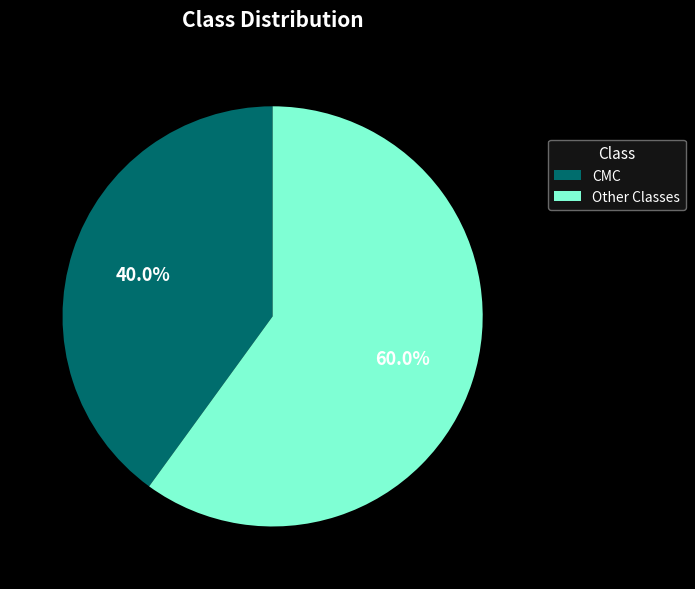

What percentage is NOT represented by CMC?

60.0%